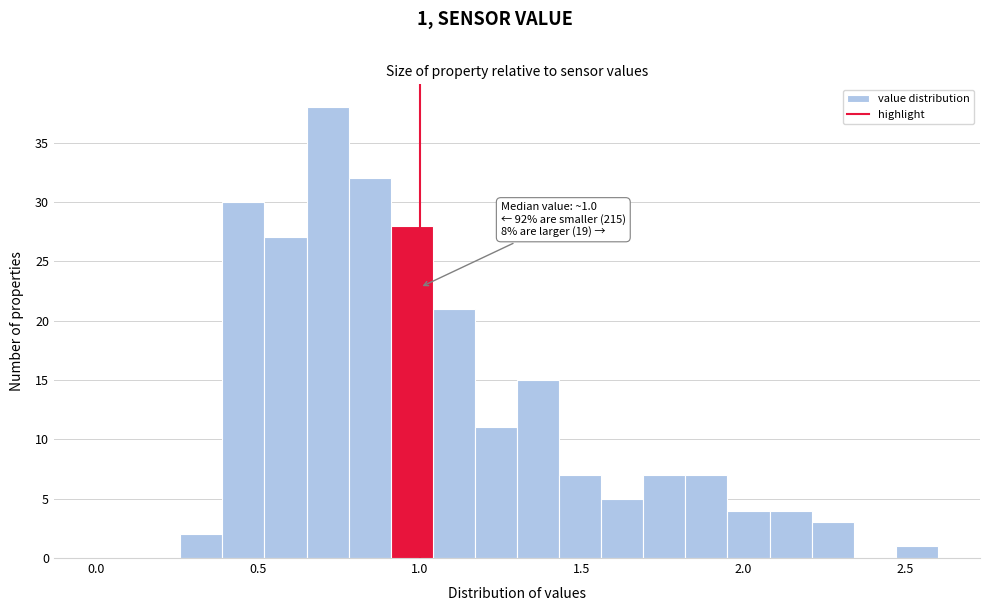

Around what value on the x-axis is the tallest bar? Give the approximate position of its centre, as read against the axis.

0.70